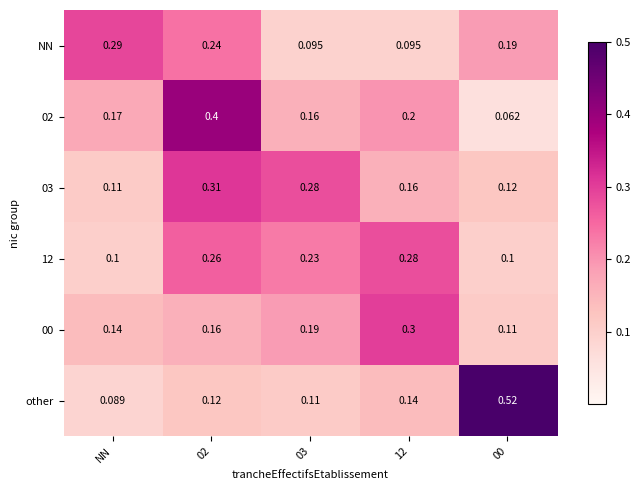

Which series has the largest range (max minus min)?

other